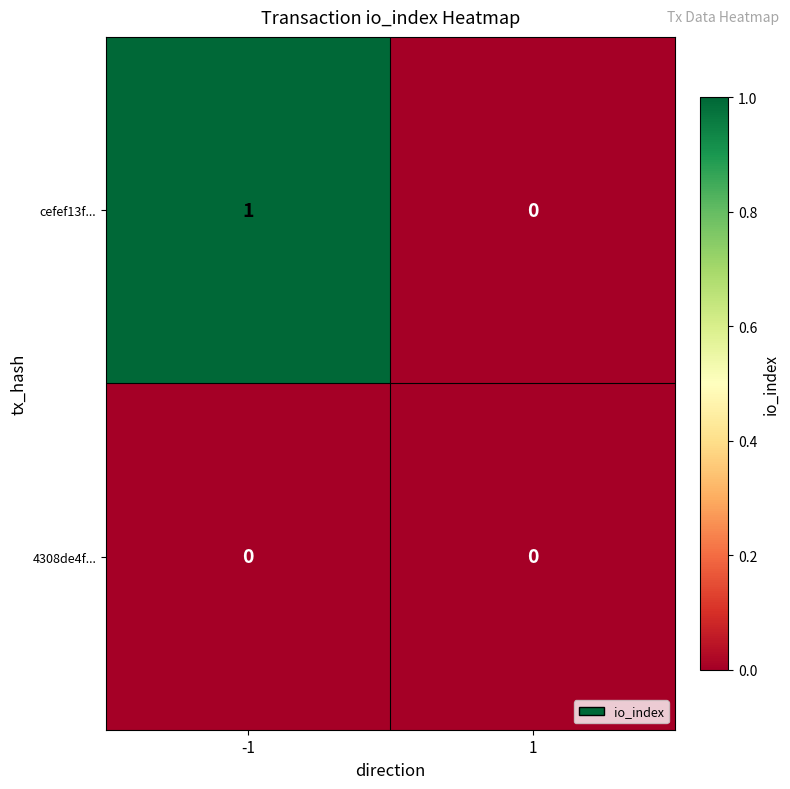

Which series has the widest spread of values?

cefef13f...